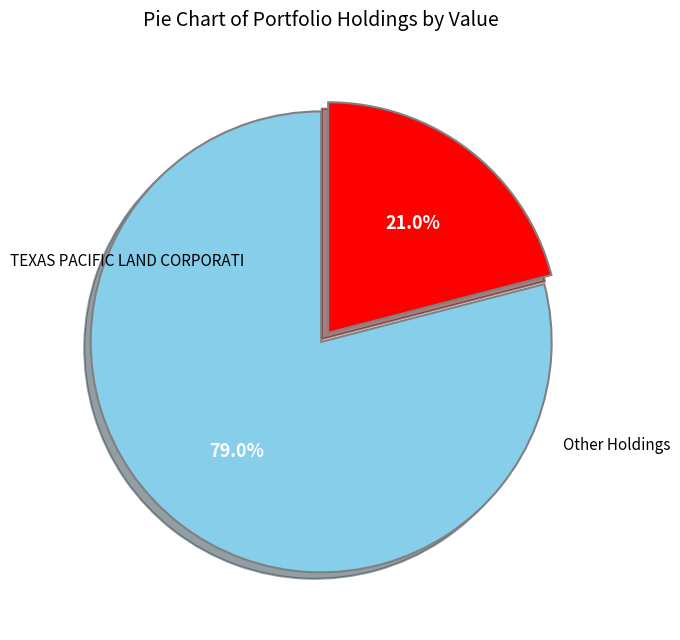

Does any single category account for the majority?

Yes